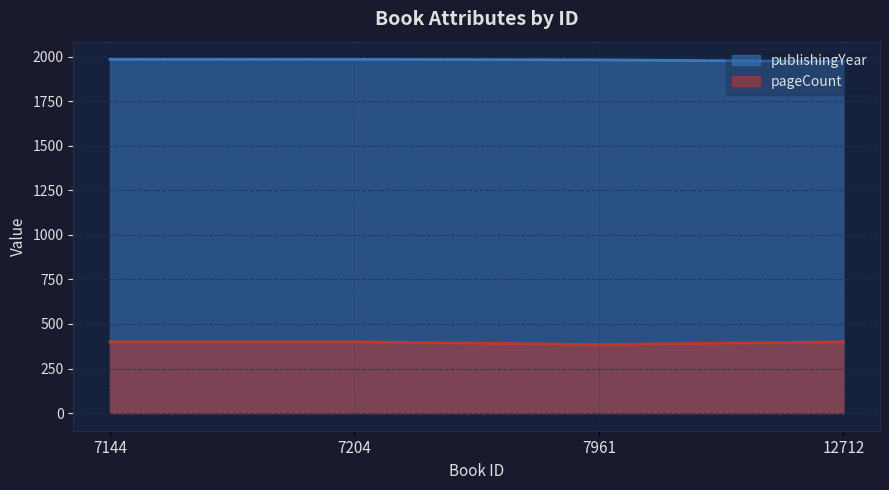

At which category is the sum across all series the highest?

7144